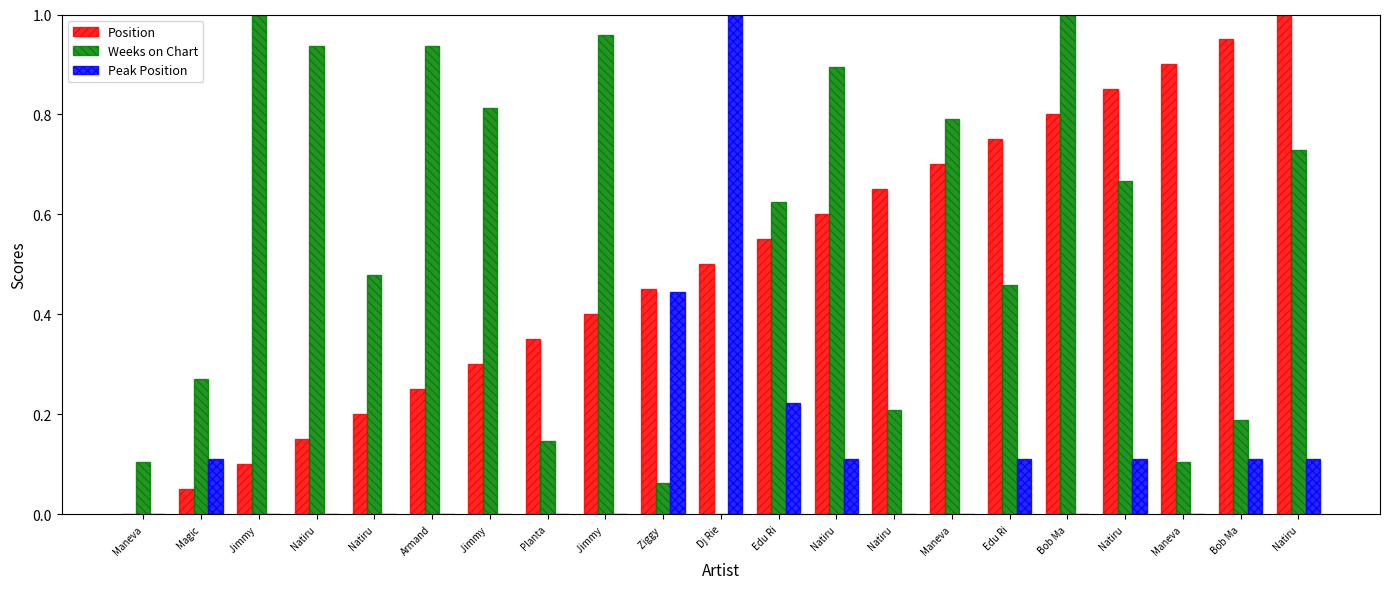

How many values in Position are above zero?

20